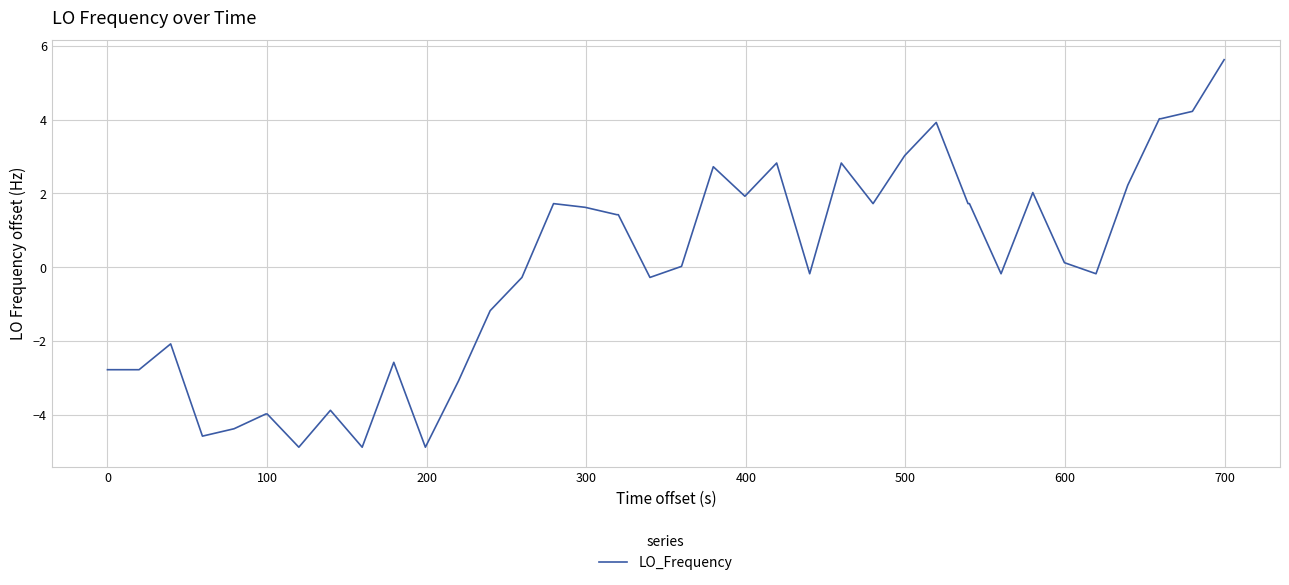

What is the difference between the maximum and minimum values?

10.5